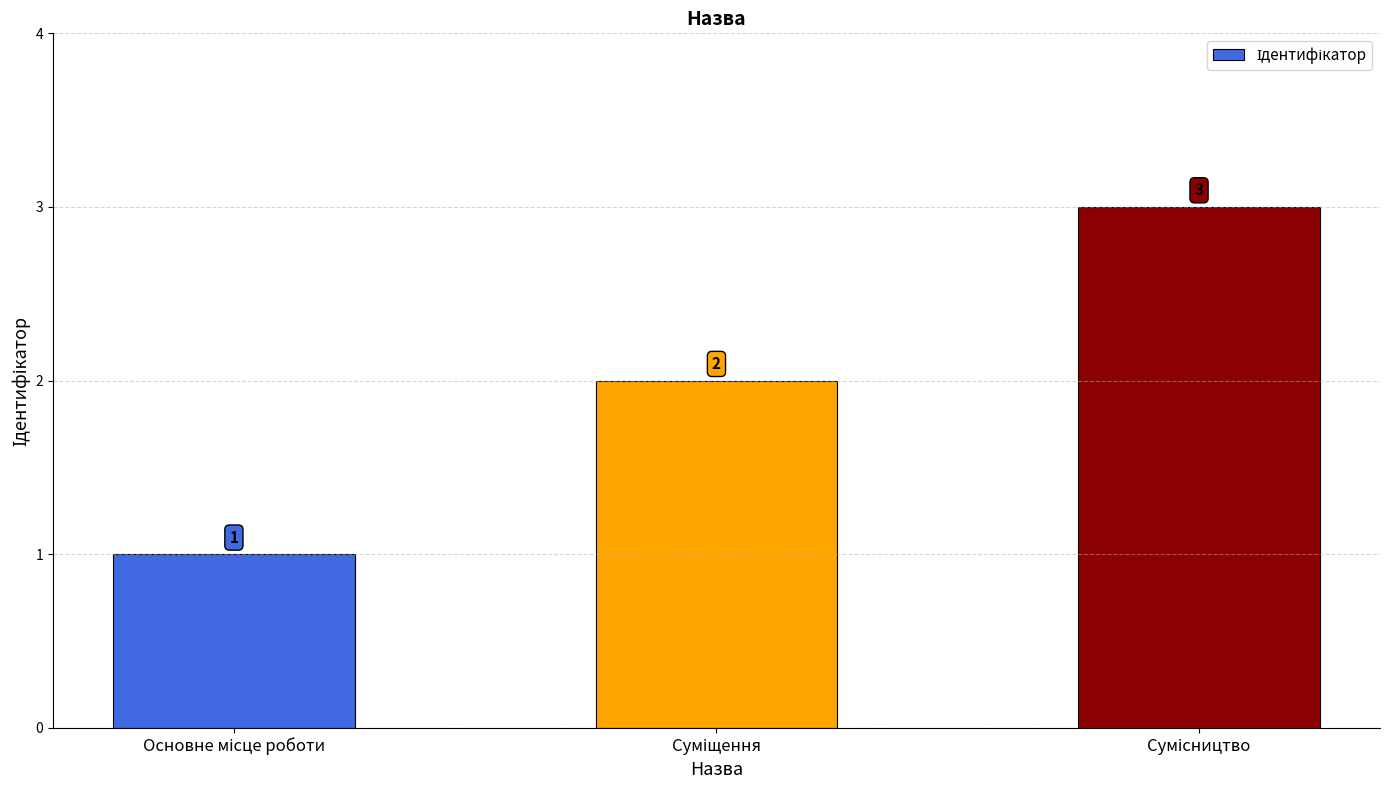

What is the maximum value shown in the chart?

3